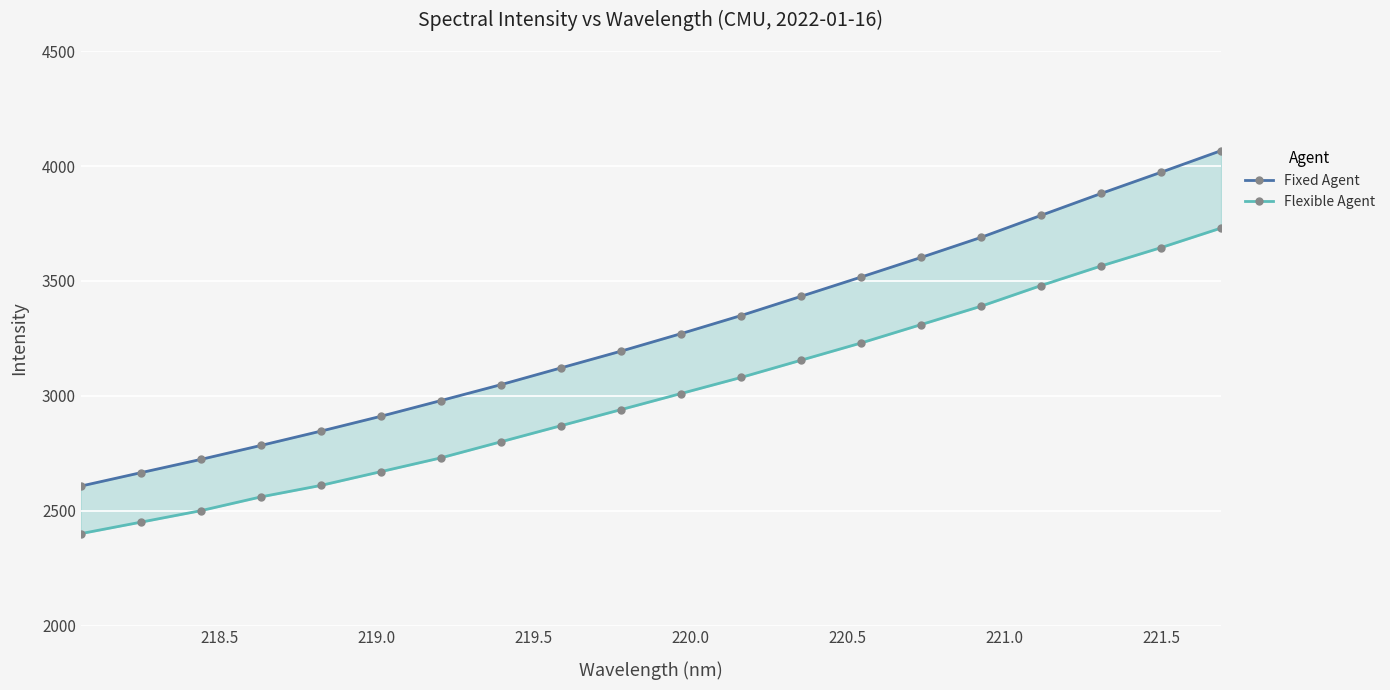

Between 219.0 and 219.5, which is larger?

219.5